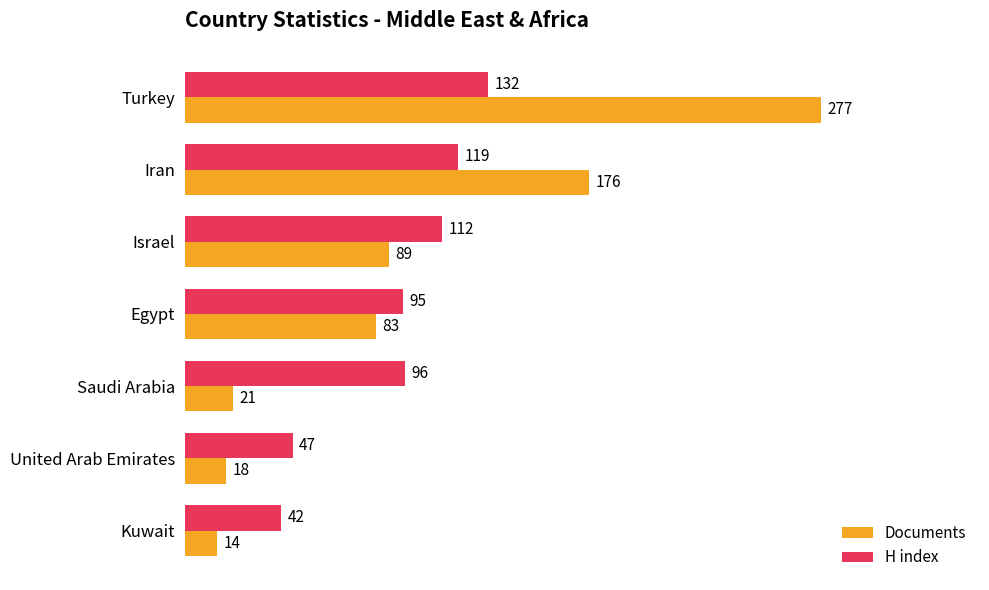

How many distinct data groups are displayed?

2